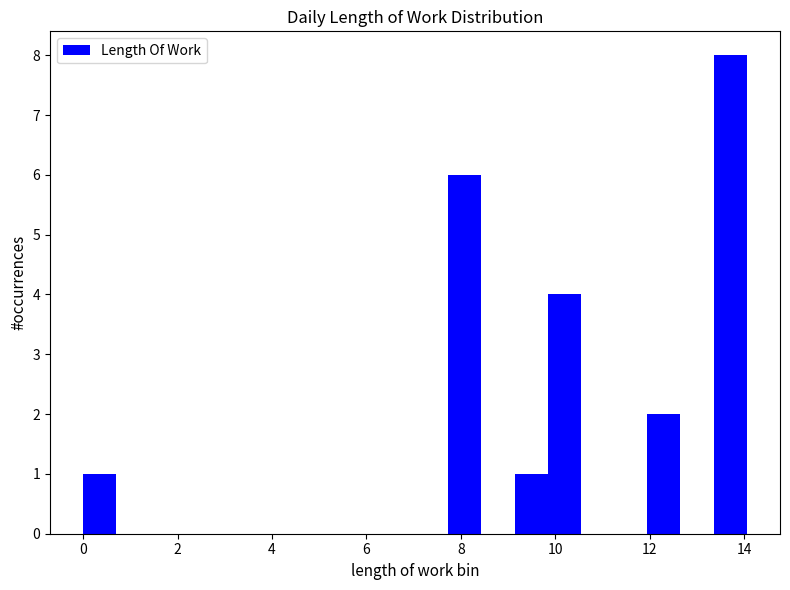

Read against the x-axis, roughly where is the centre of the tallest bar?

13.8